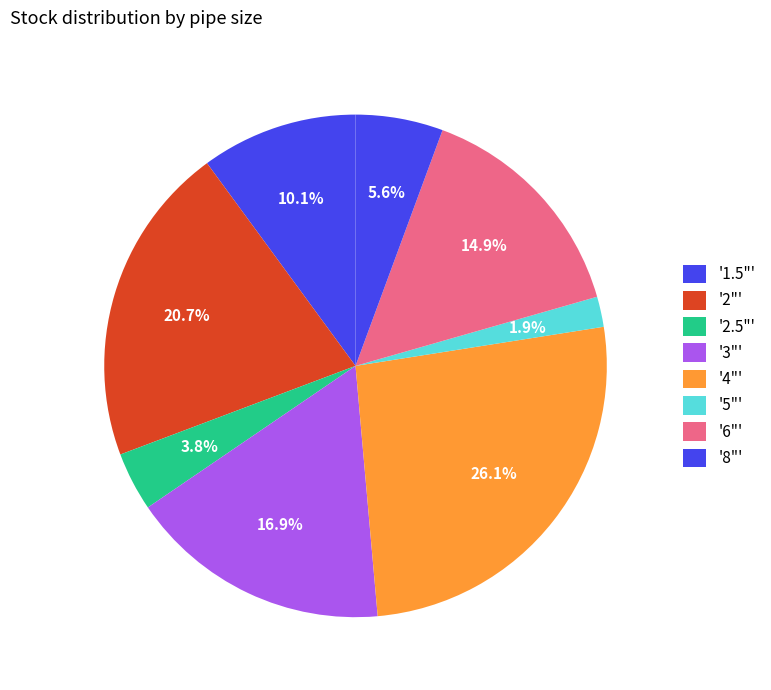

How many slices are in this pie chart?

8